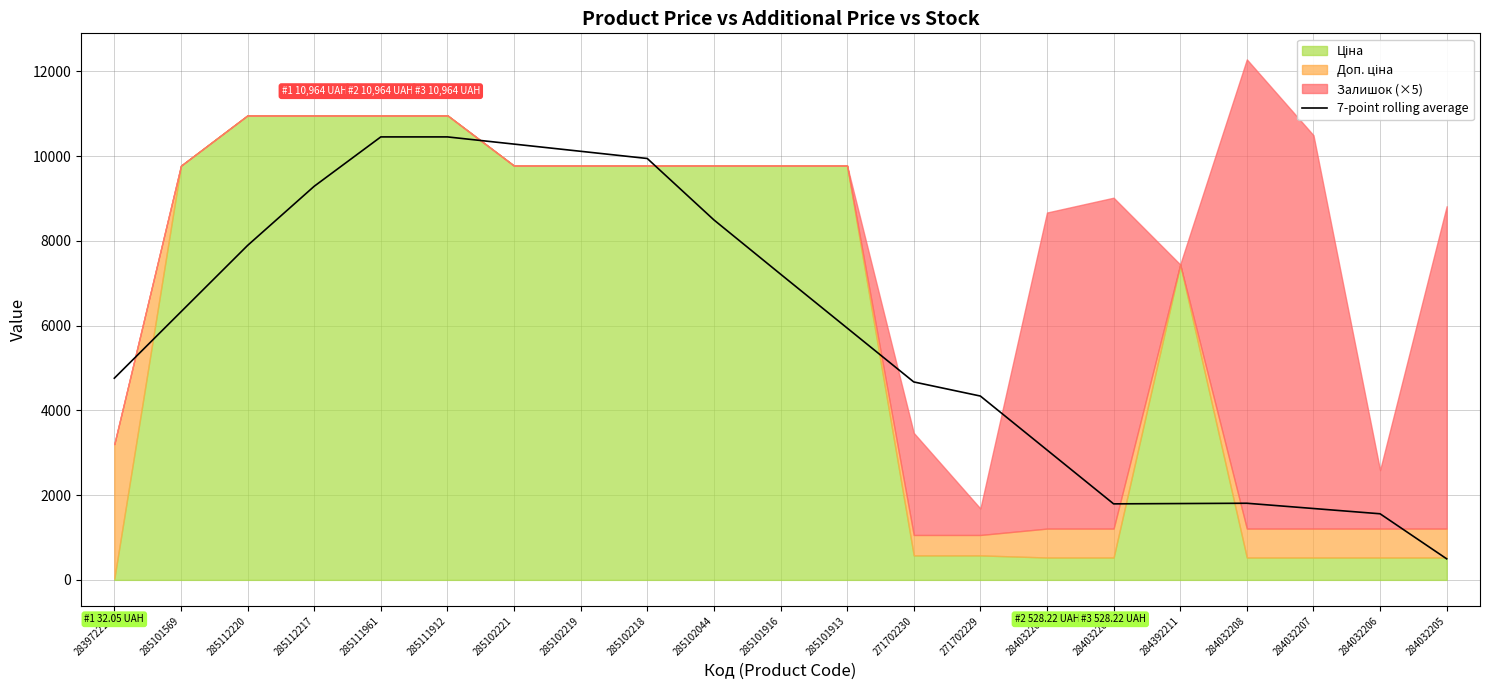

What is the label of the 3rd point from the left?

285112220